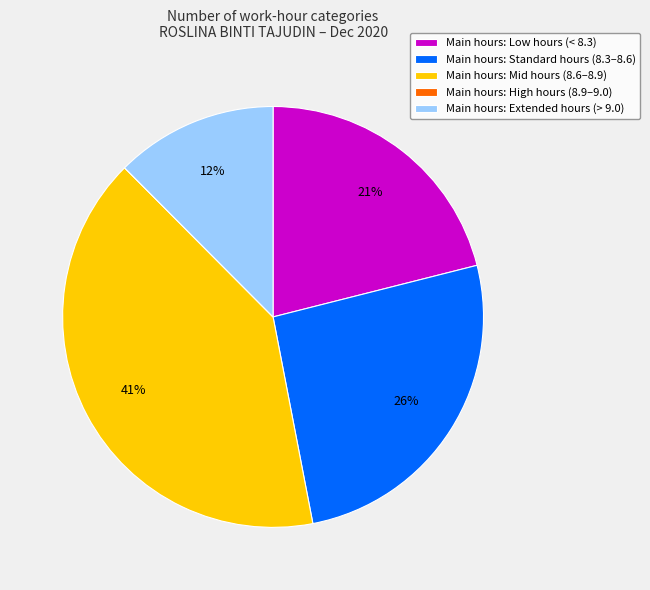

What is the largest slice in the pie chart?

Main hours: Mid hours (8.6–8.9)